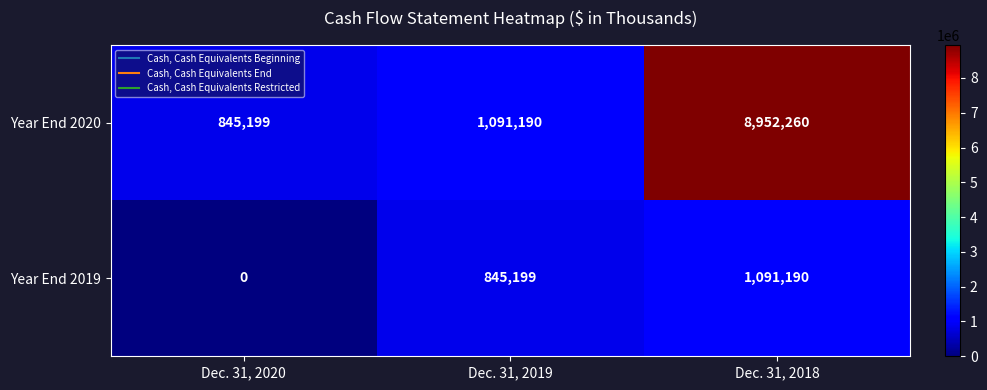

What is the difference between the highest and lowest values at Dec. 31, 2019?

245991